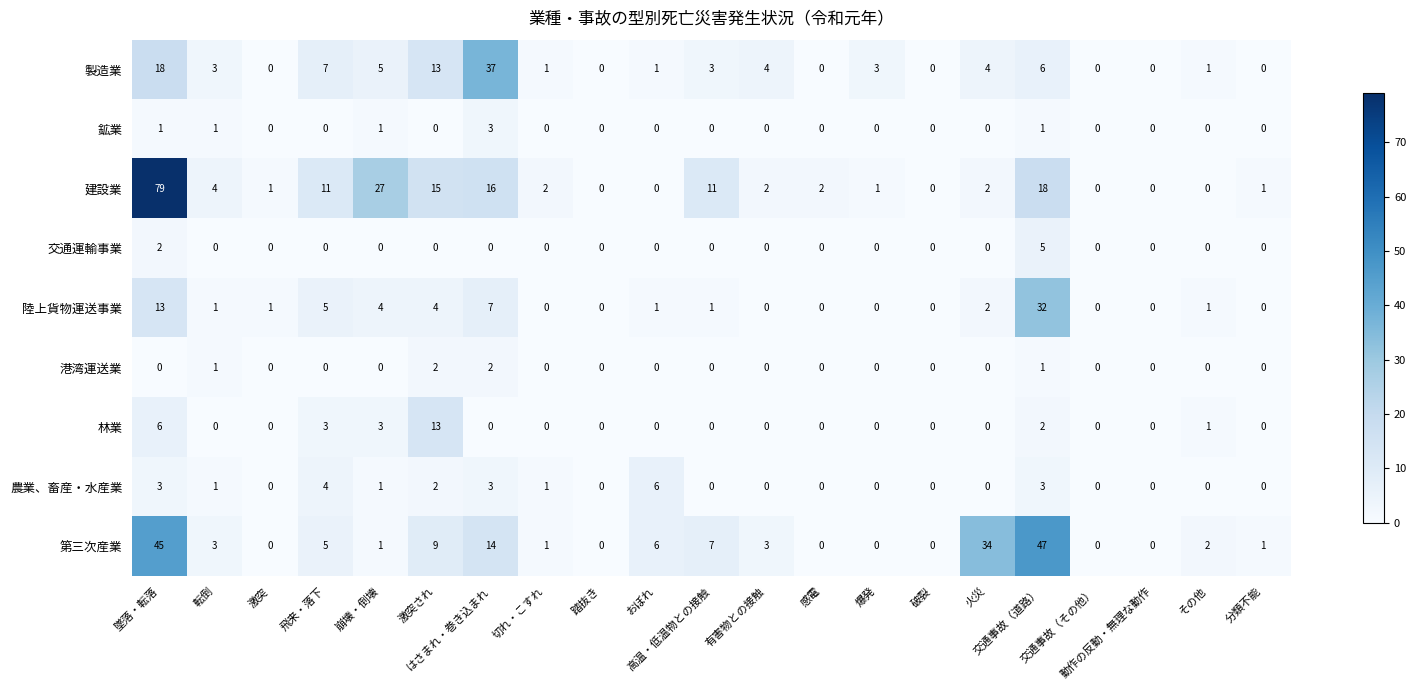

Which series has the largest range (max minus min)?

建設業